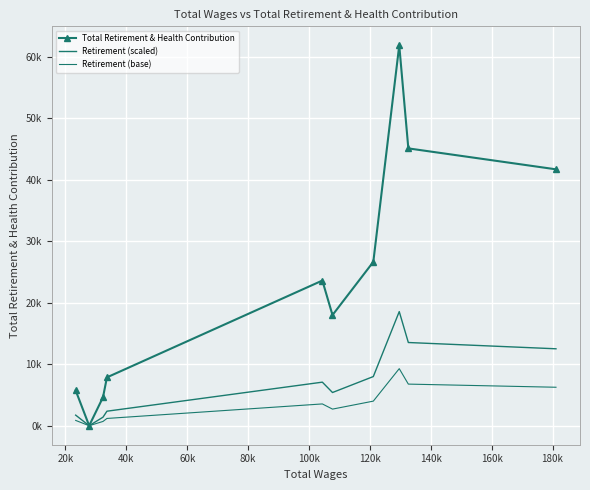

What is the difference between the maximum and second lowest values in the Retirement (base) series?

8582.0